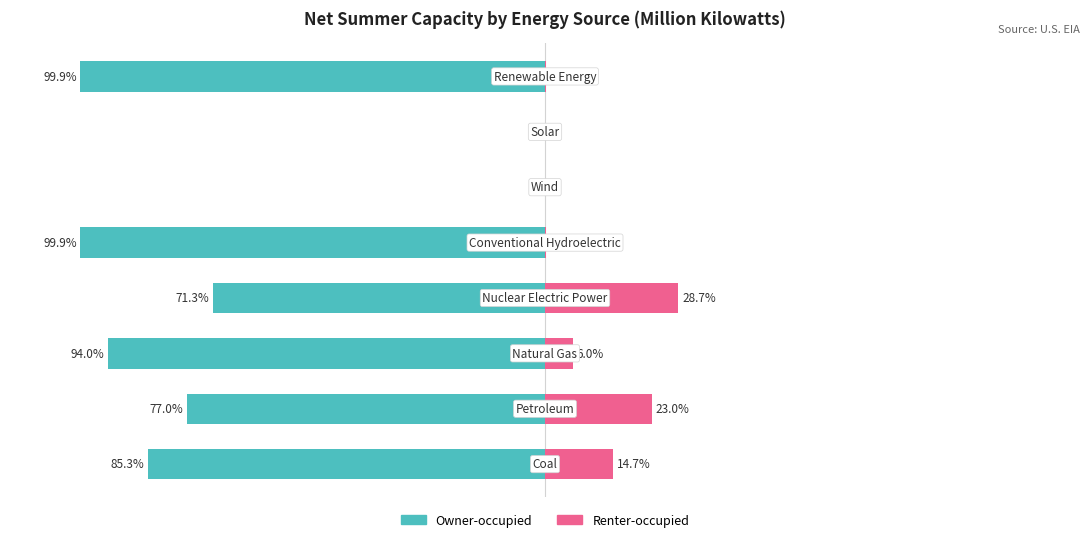

Are the bars grouped side by side (vs. stacked)?

Yes